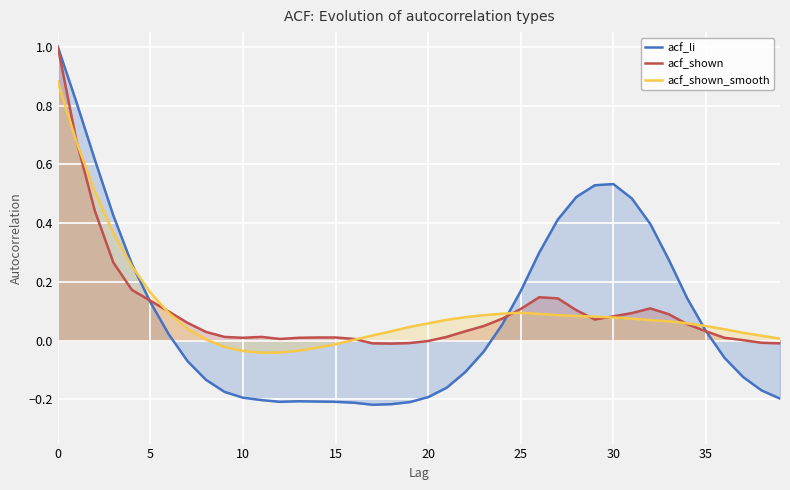

Which series ends up on top after the final intersection of acf_shown and acf_shown_smooth?

acf_shown_smooth